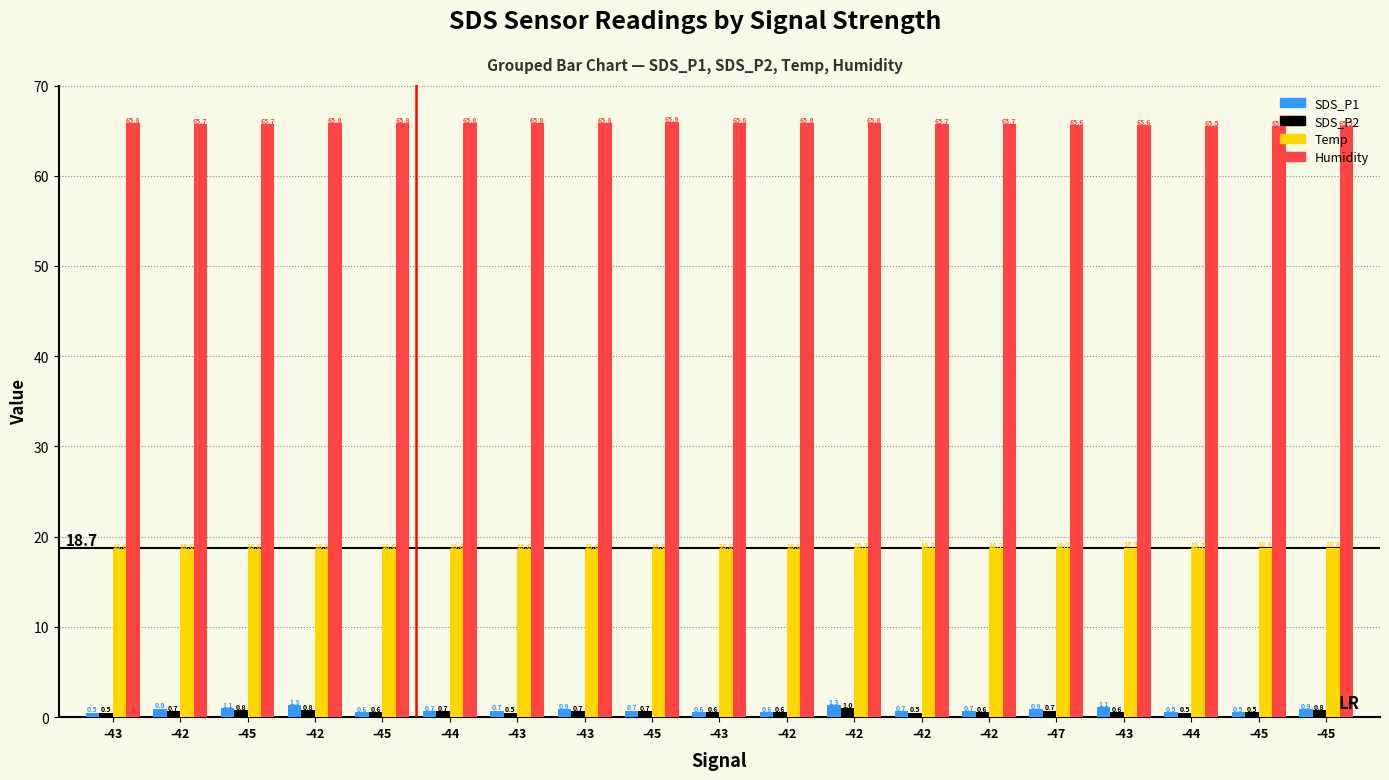

What is the total value across all series at -45?

86.1